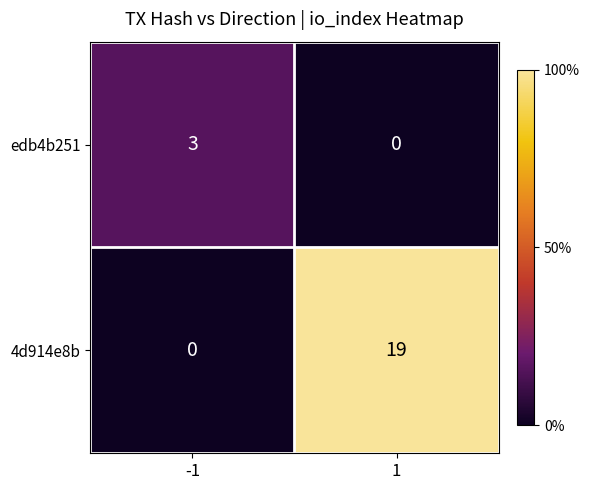

What is the greatest value displayed?

19